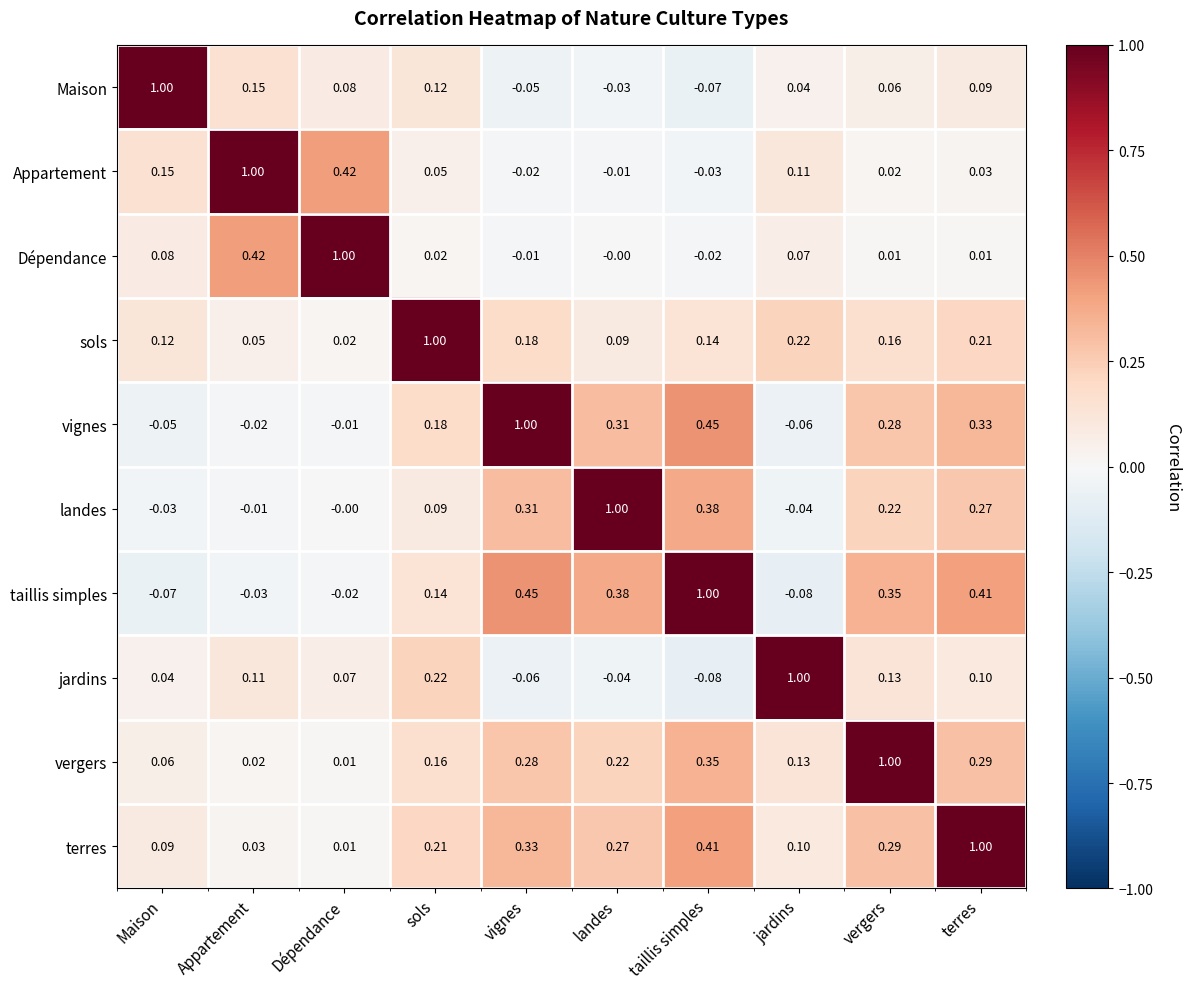

At which label does Dépendance first exceed 0?

Maison